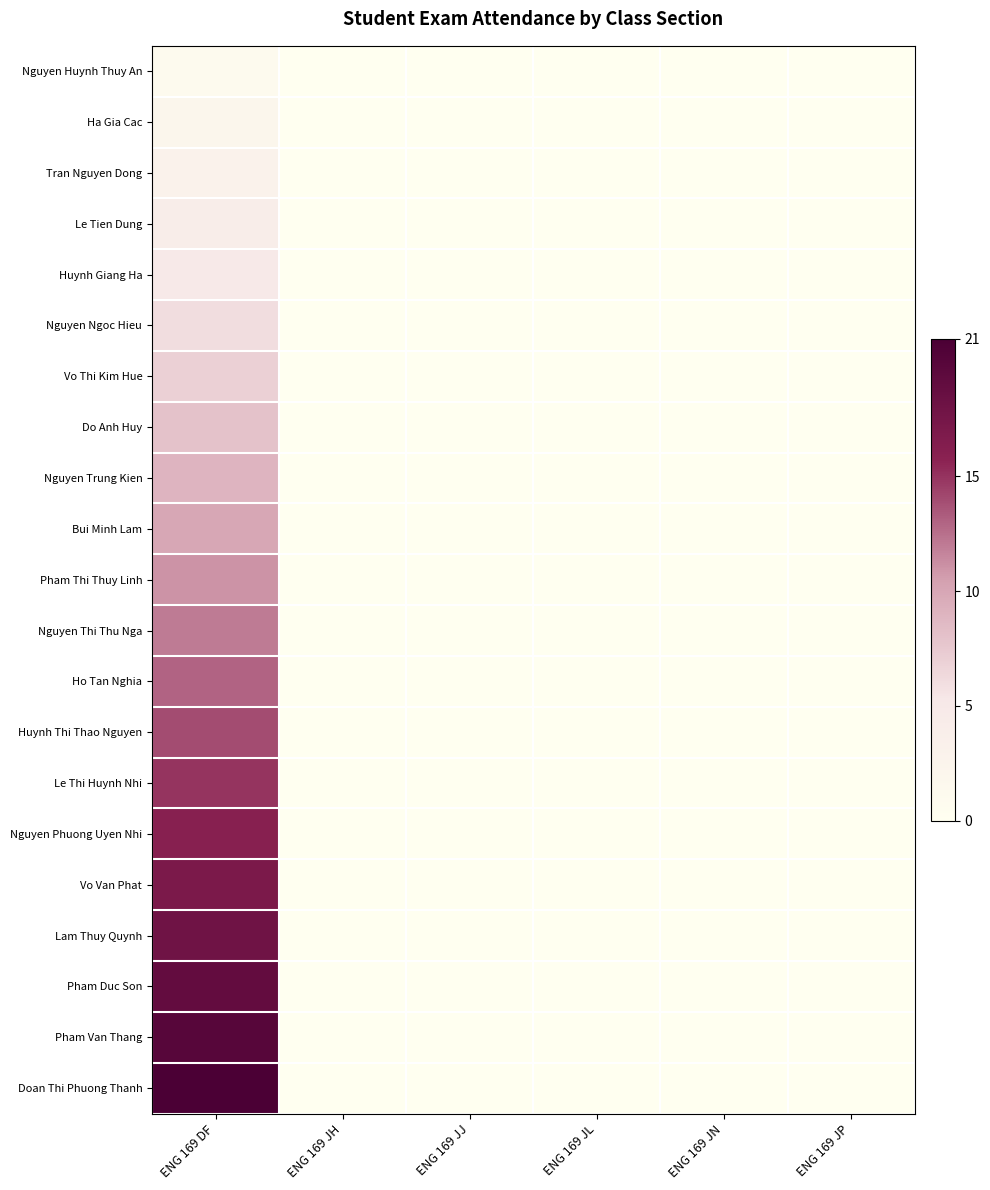

How many positive values does the Bui Minh Lam series have?

1